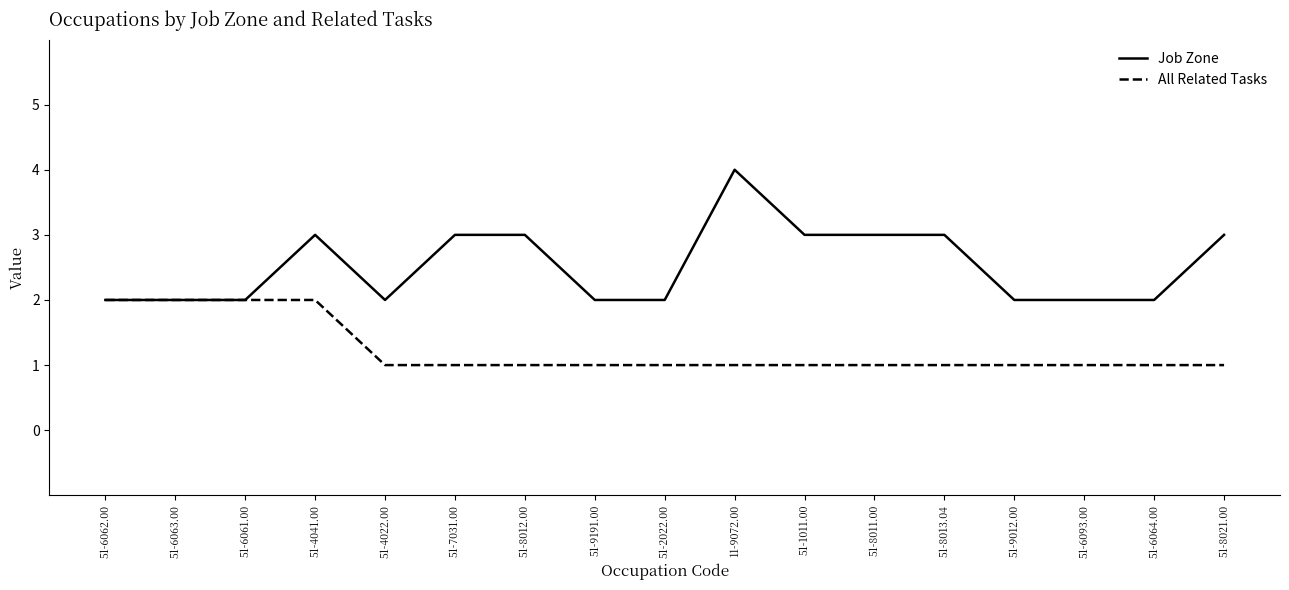

What is the maximum value for Job Zone?

4